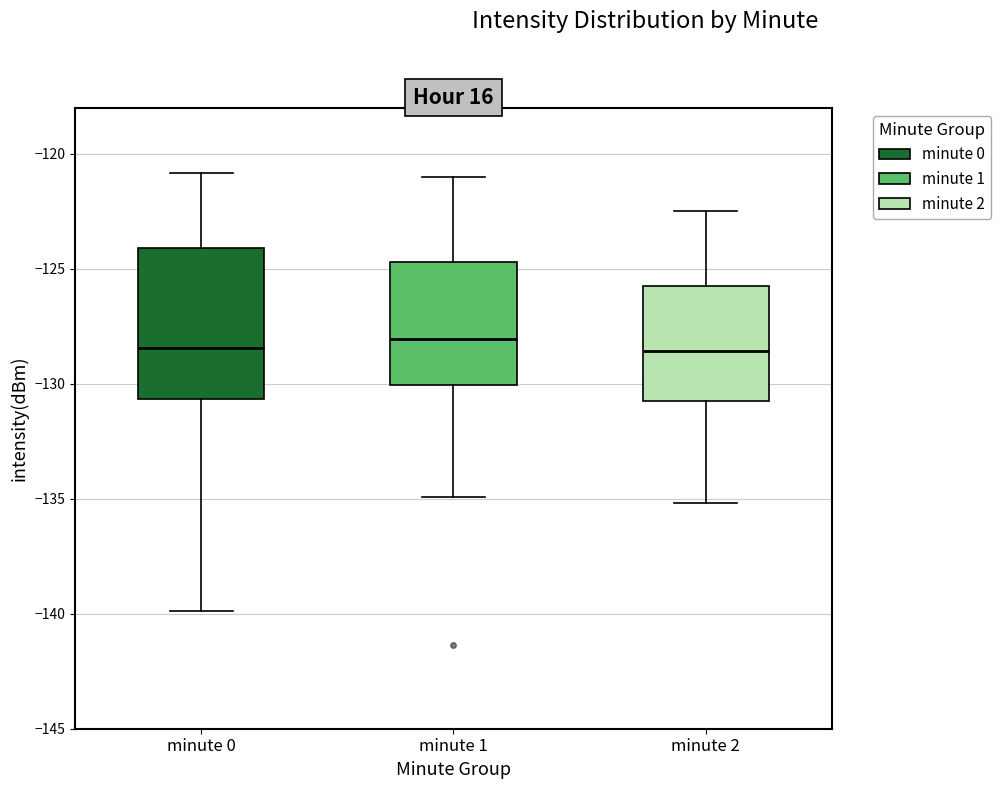

Where is the lower edge of the box for minute 0 on the y-axis? The values are not printed on the chart, so give them approximately, as read against the axis.

-130.5